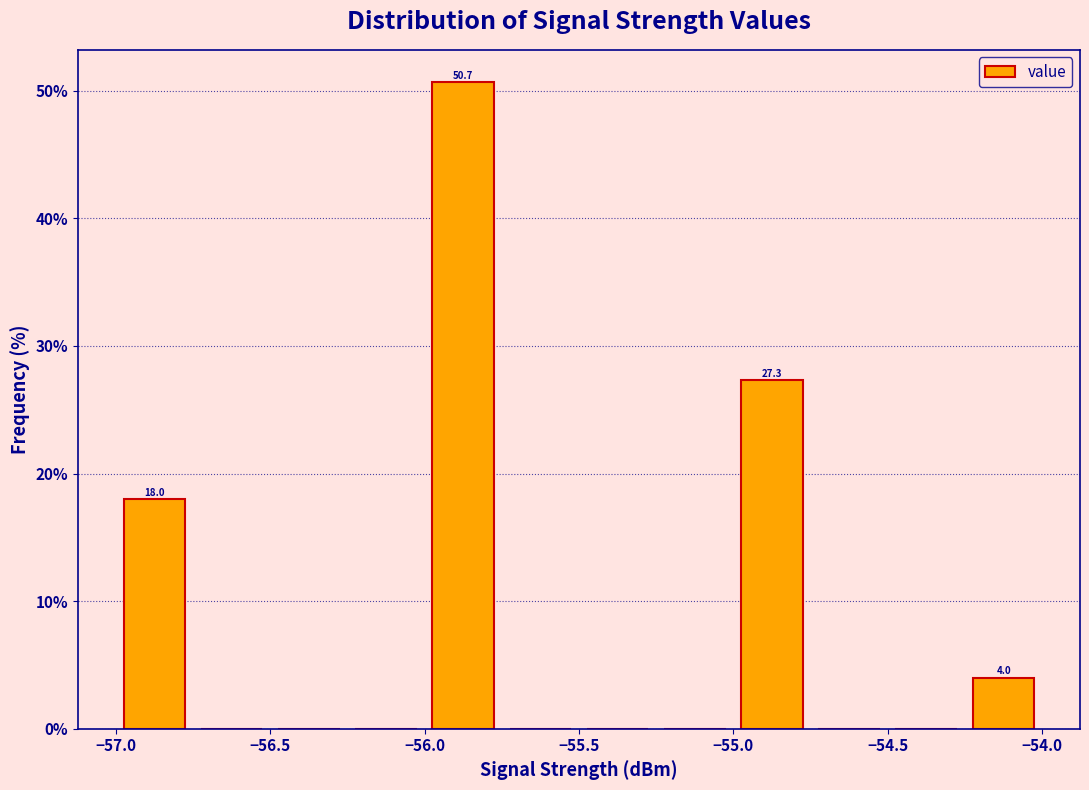

Over which range of the x-axis is the bar tallest?

-56.00 to -55.75